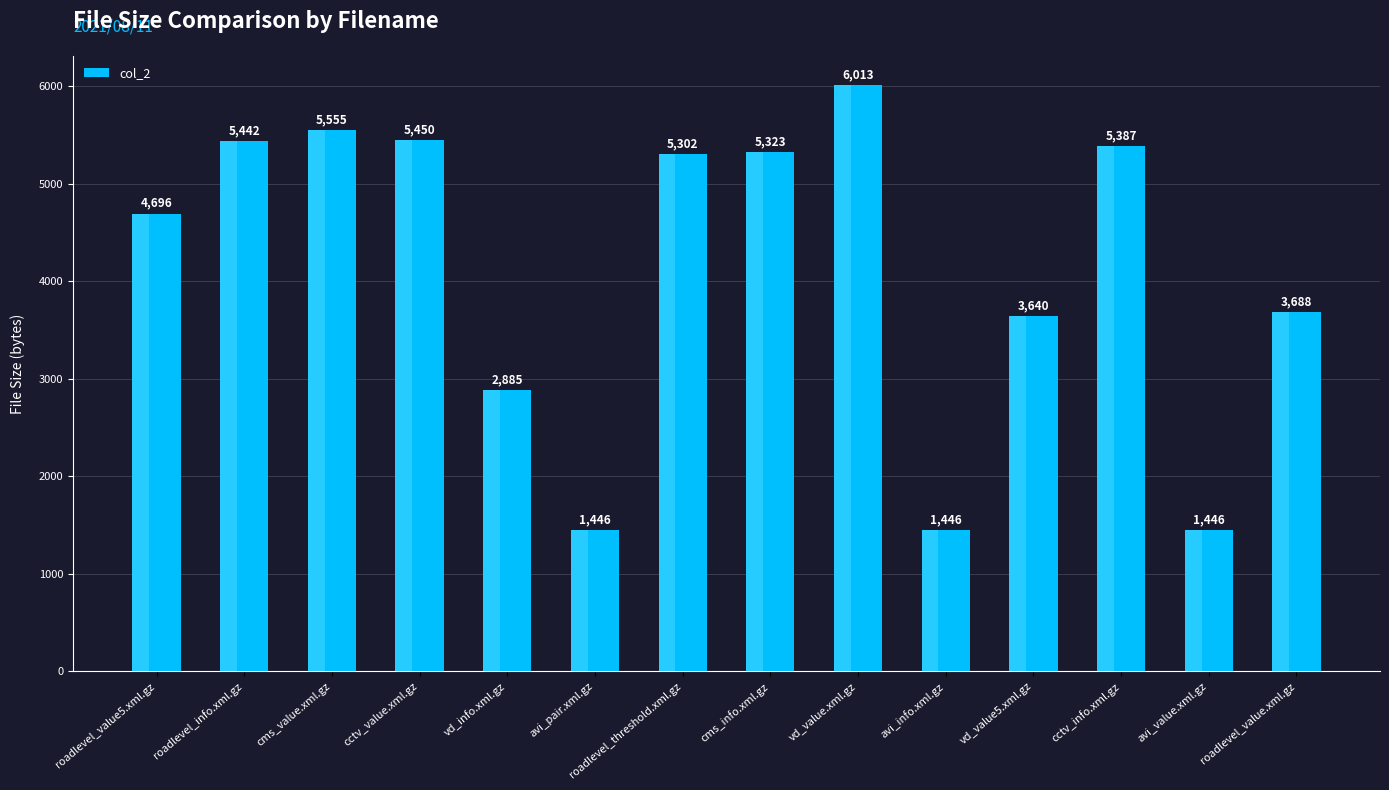

At which category does the chart reach its peak across all series?

vd_value.xml.gz